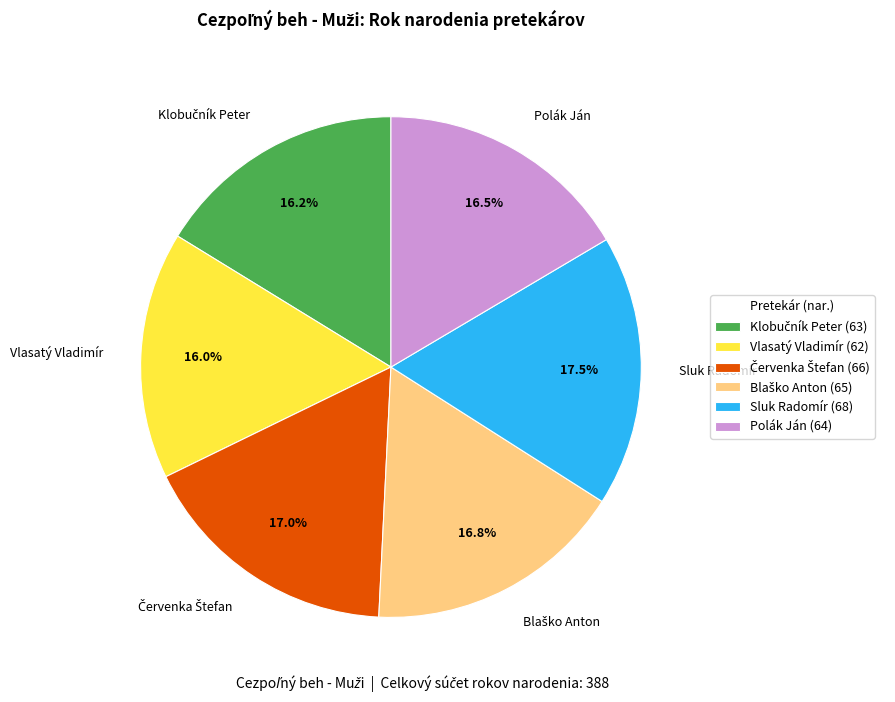

How many segments does this pie chart have?

6